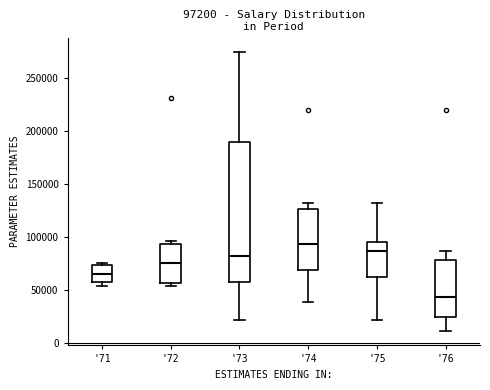

Which box's median line is the highest?

'74